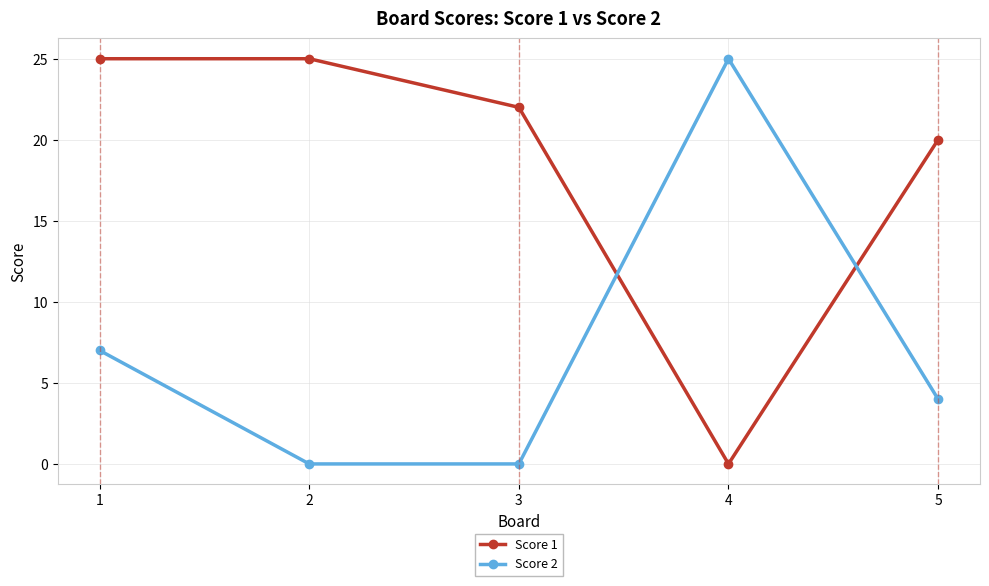

Between which two adjacent categories do Score 1 and Score 2 first intersect?

3 and 4